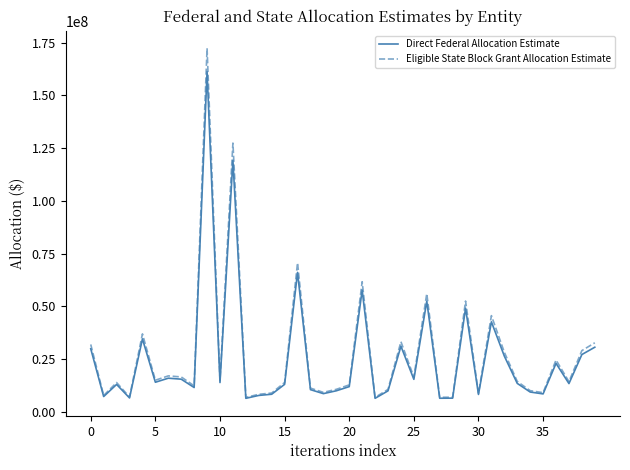

Which series has the largest range (max minus min)?

Eligible State Block Grant Allocation Estimate